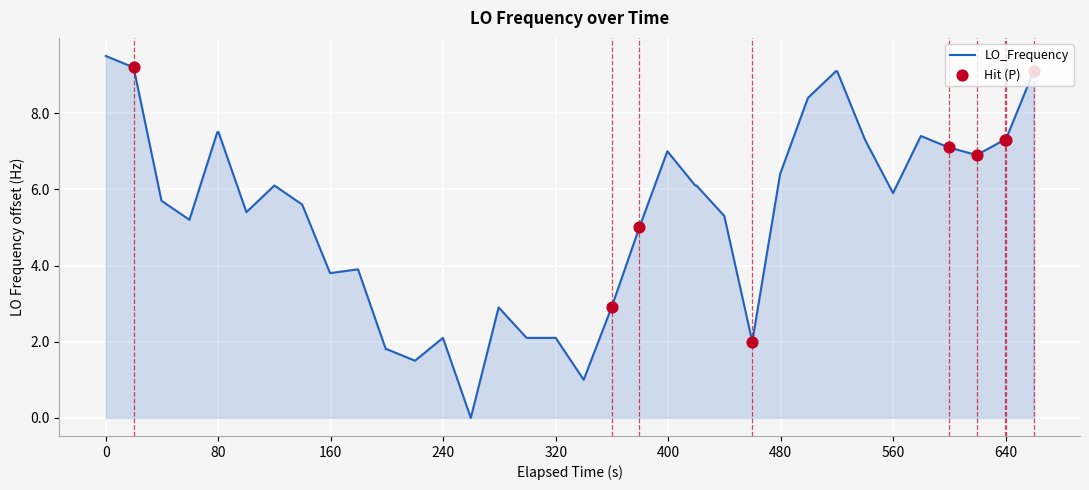

What is the greatest value displayed?

9.5